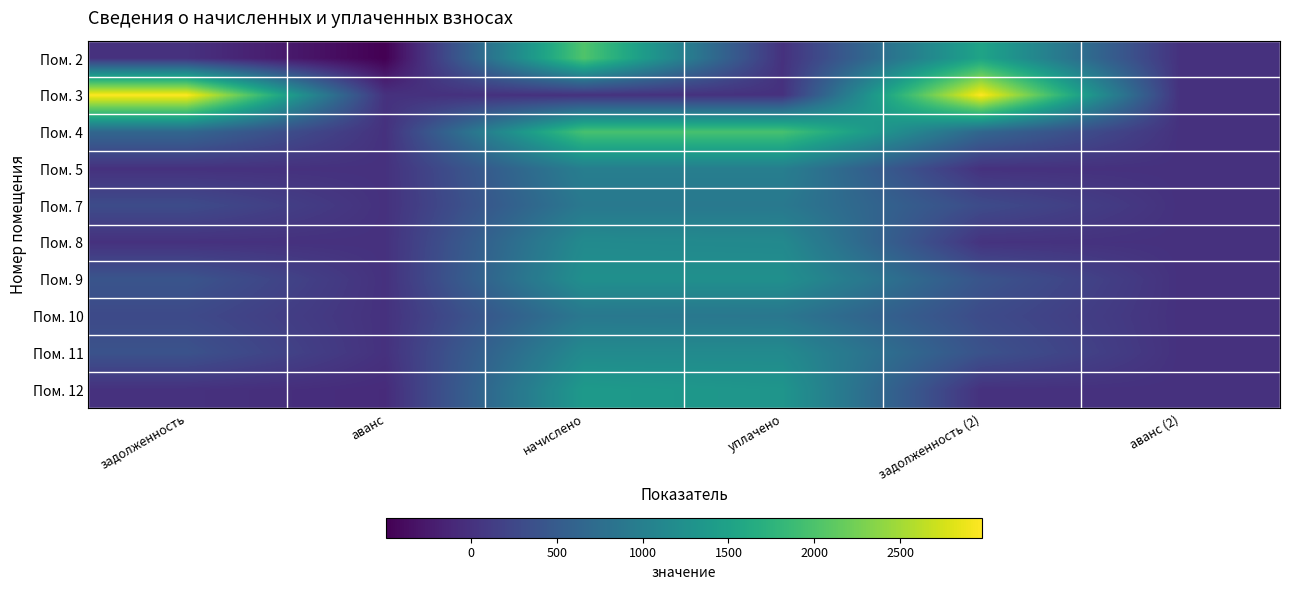

Which series changed the most between задолженность and начислено?

Пом. 3